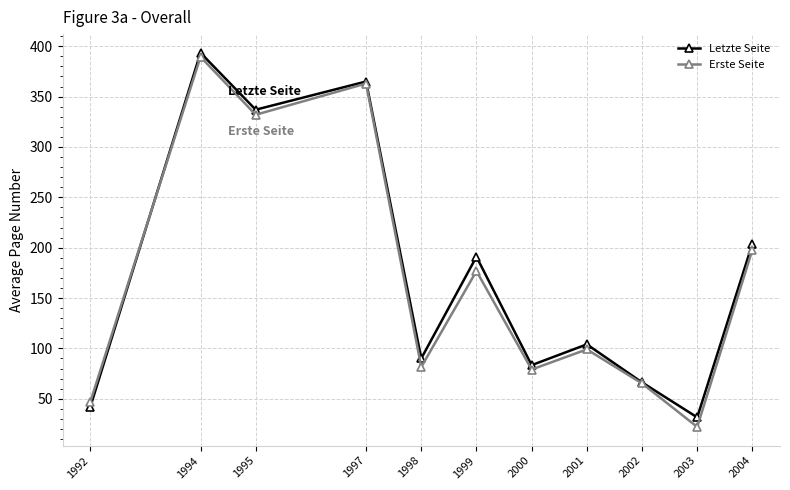

Count the number of data series in this chart.

2